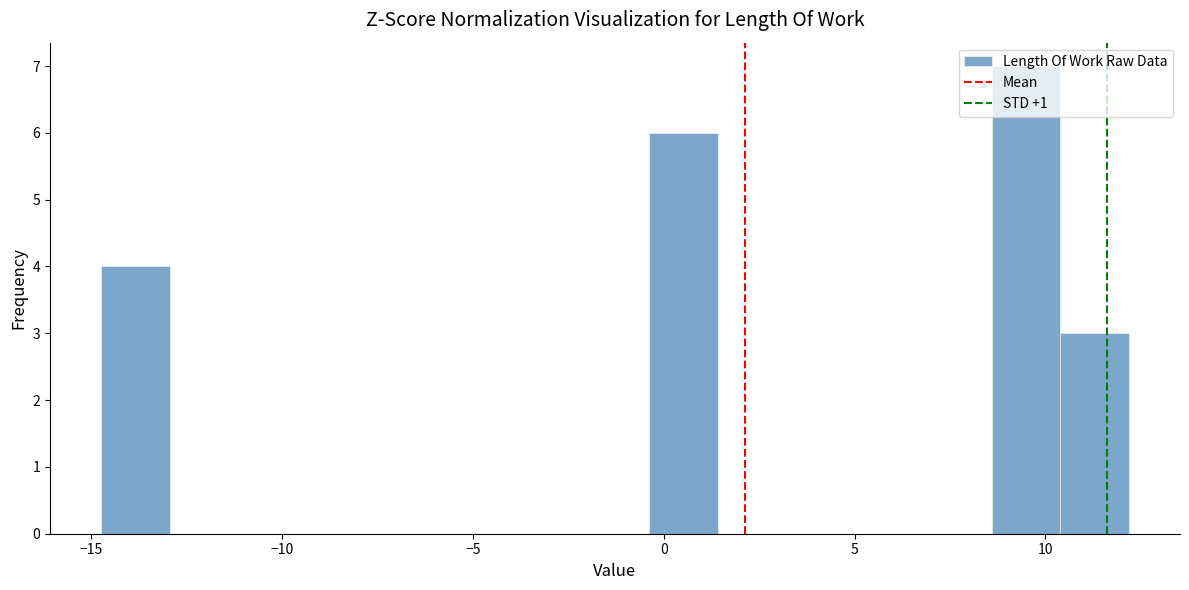

Read against the x-axis, roughly where is the centre of the tallest bar?

9.5